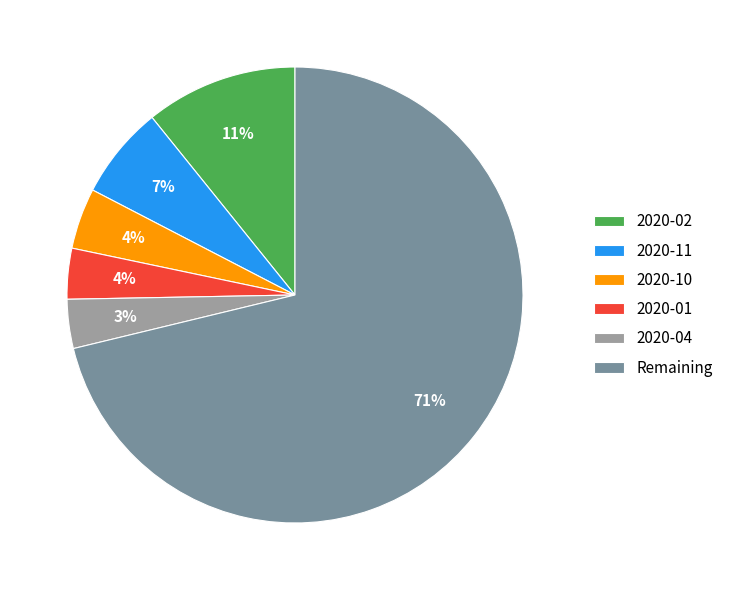

To the nearest percent, what is the average slice percentage?

17%